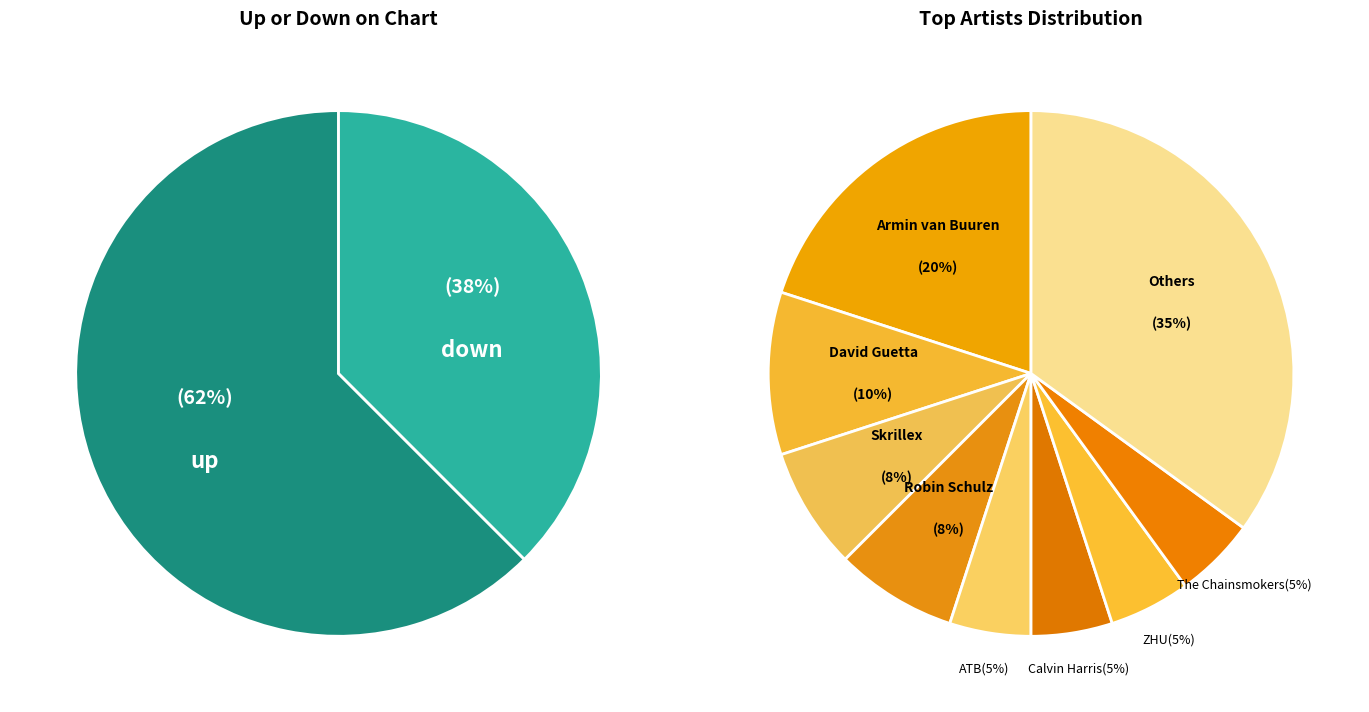

Count the number of slices in the pie.

2